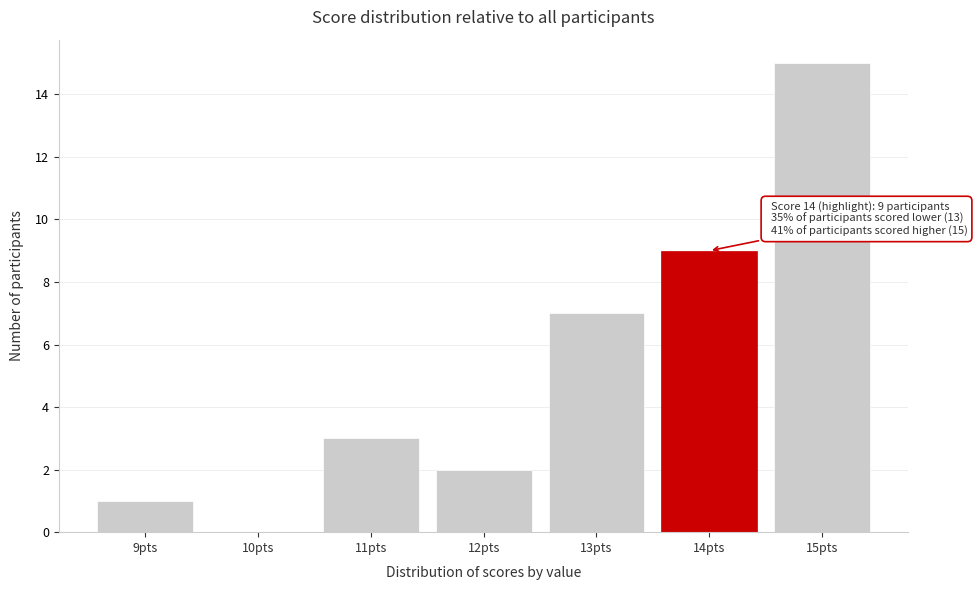

Reading left to right, extract all data points from this chart.

9pts=1	10pts=0	11pts=3	12pts=2	13pts=7	14pts=9	15pts=15